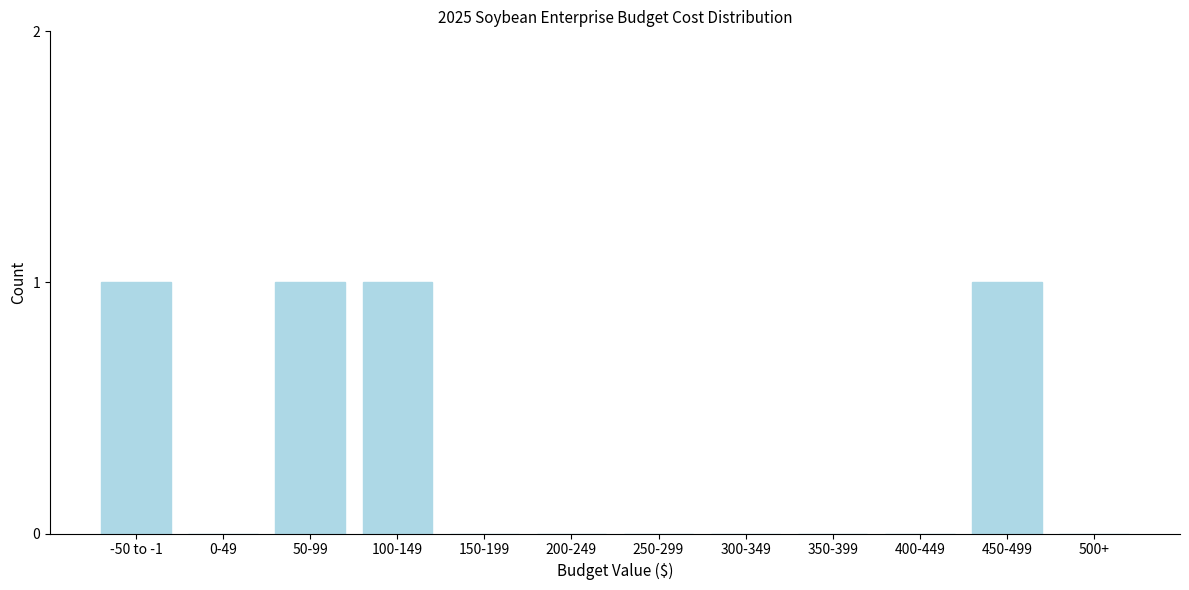

Reading left to right, what are all the values shown in this chart?

-50 to -1=1	0-49=0	50-99=1	100-149=1	150-199=0	200-249=0	250-299=0	300-349=0	350-399=0	400-449=0	450-499=1	500+=0